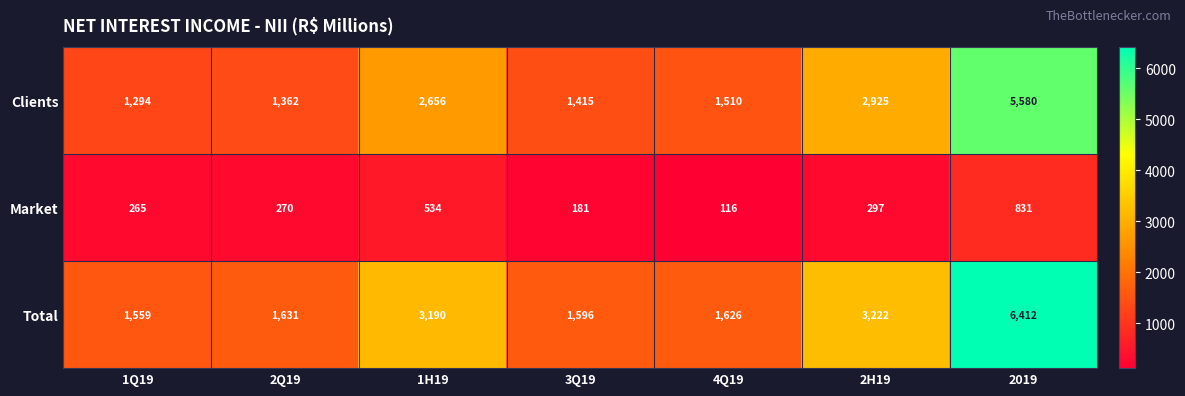

What is the total value across all series at 3Q19?

3192